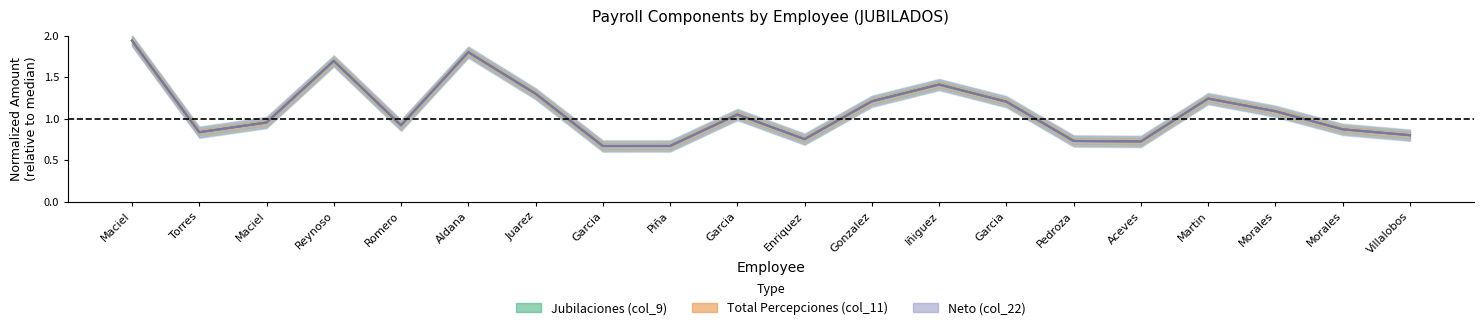

In Total Percepciones (col_11), how many points are lower than both neighbors (excluding endpoints)?

5